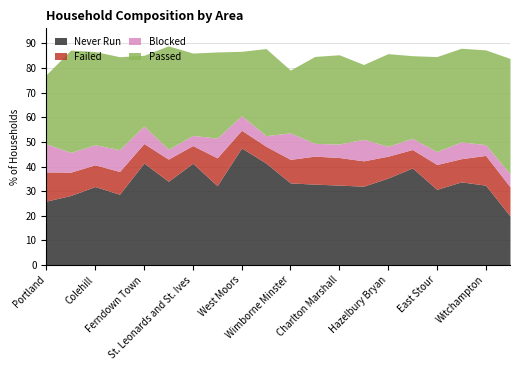

List the labels in order of Never Run value, largest first.

West Moors, Ferndown Town, West Parley, St. Leonards and St. Ives, Fontmell Magna, Hazelbury Bryan, Gussage All Saints, Cann, Wimborne Minster, Bourton, Charlton Marshall, Witchampton, Verwood, Gillingham, Colehill, East Stour, Corfe Mullen, Alderholt, Portland, Woodlands